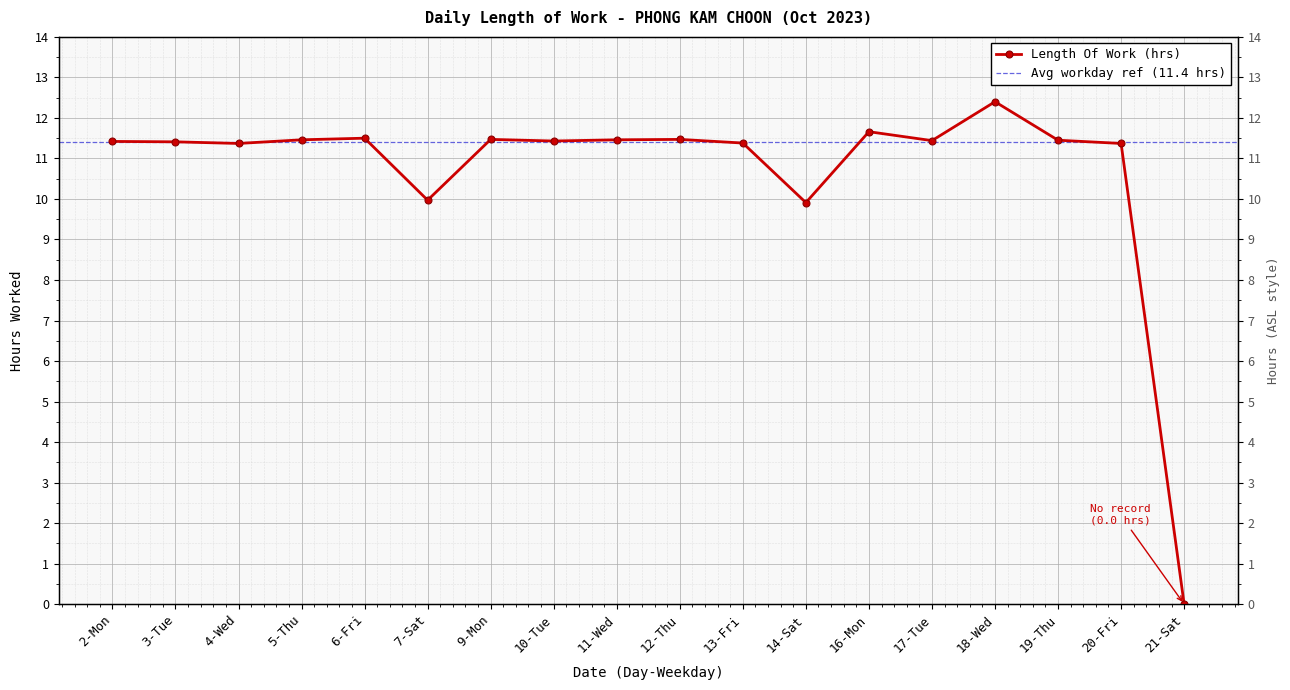

How many interior local valleys (lower than both neighbors) does the data have?

5